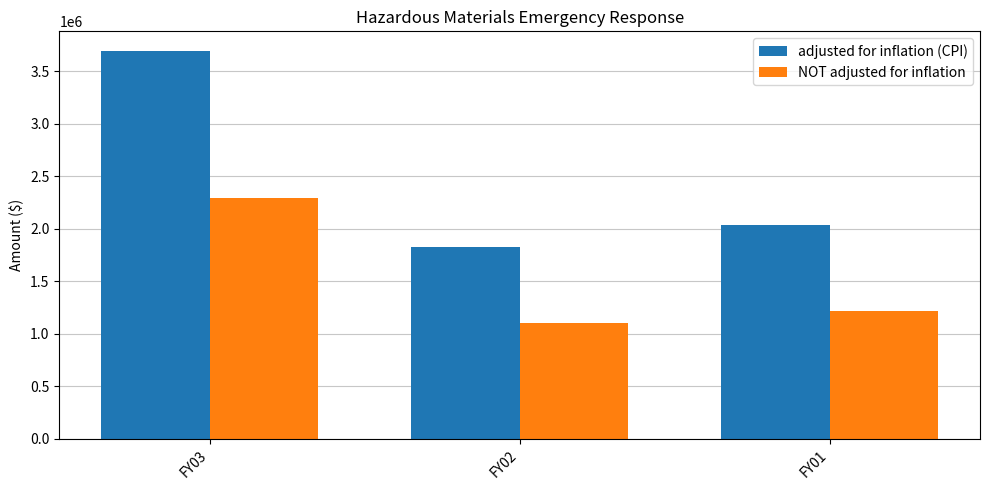

How many series are shown in this chart?

2